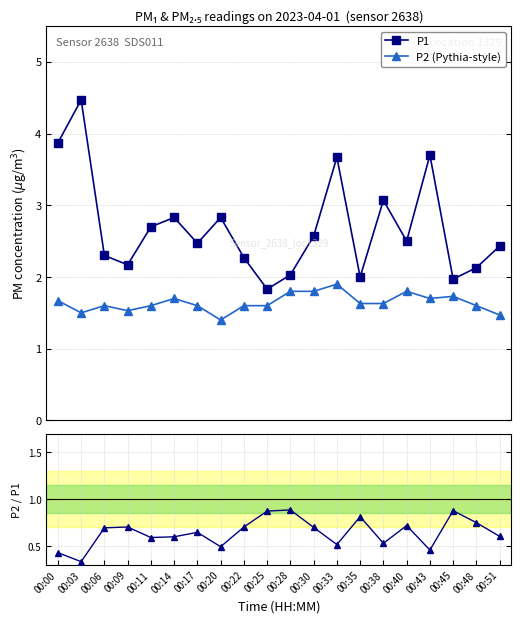

True or false: P1 and P2 / P1 intersect in this chart.

False